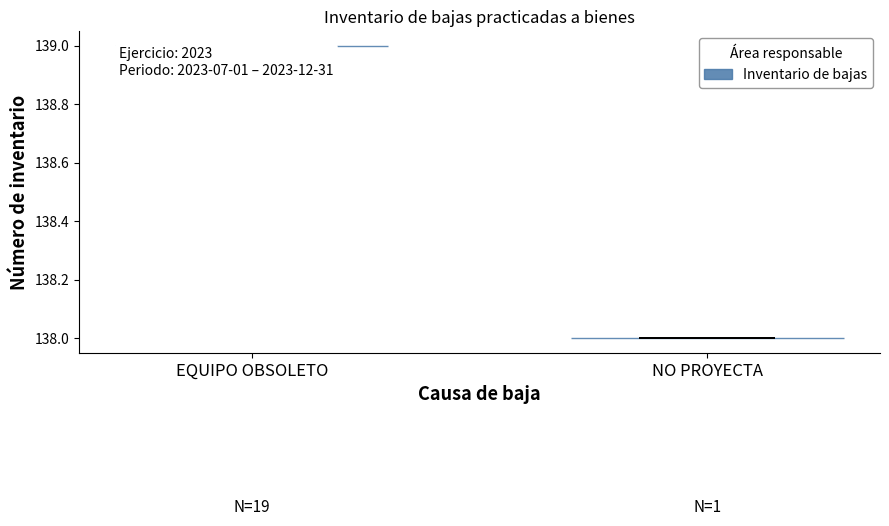

Reading left to right, read every violin against the y-axis: where its median line is, and the lowest and highest points it reaches. The values are not printed on the chart, so give them approximately, as read against the axis.

EQUIPO OBSOLETO: median line 139, lowest point 139, highest point 139
NO PROYECTA: median line 138, lowest point 138, highest point 138